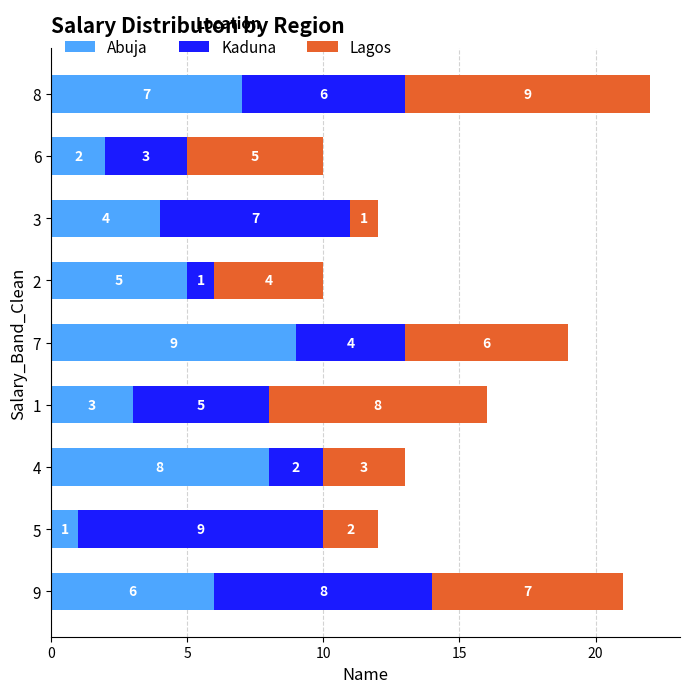

What is the total value across all series at 6?

10